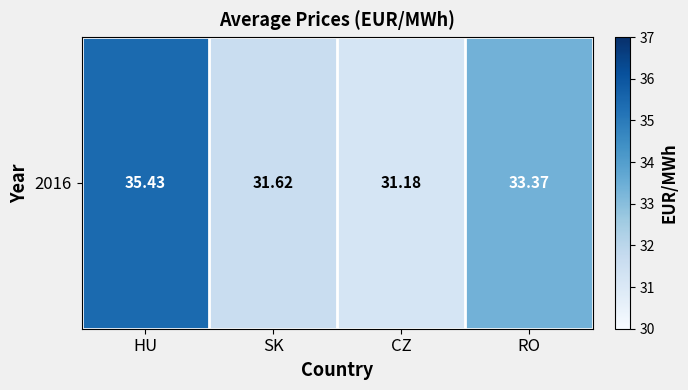

What is the sum of the values at SK and RO?

65.0